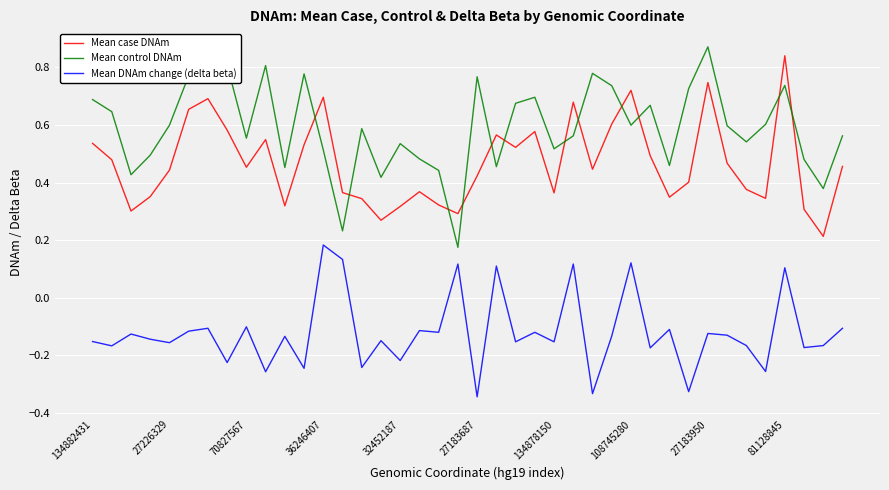

How many values in the Mean DNAm change (delta beta) series are below 0?

33